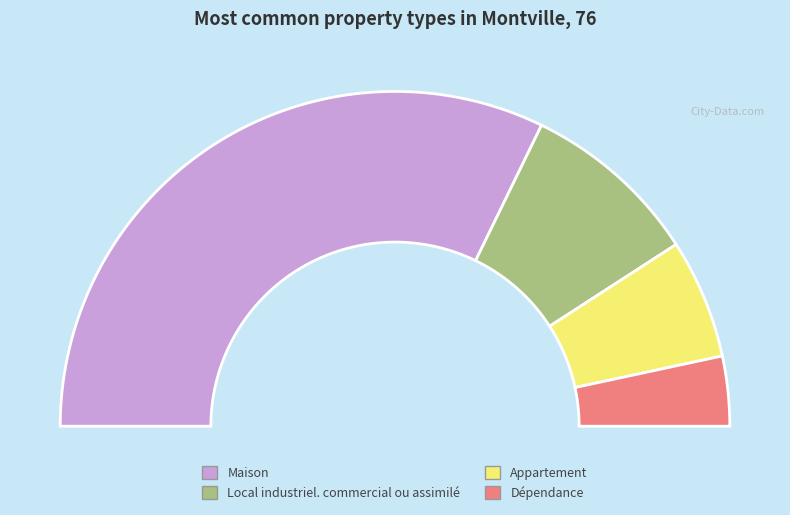

Which has a higher value, Appartement or Maison?

Maison